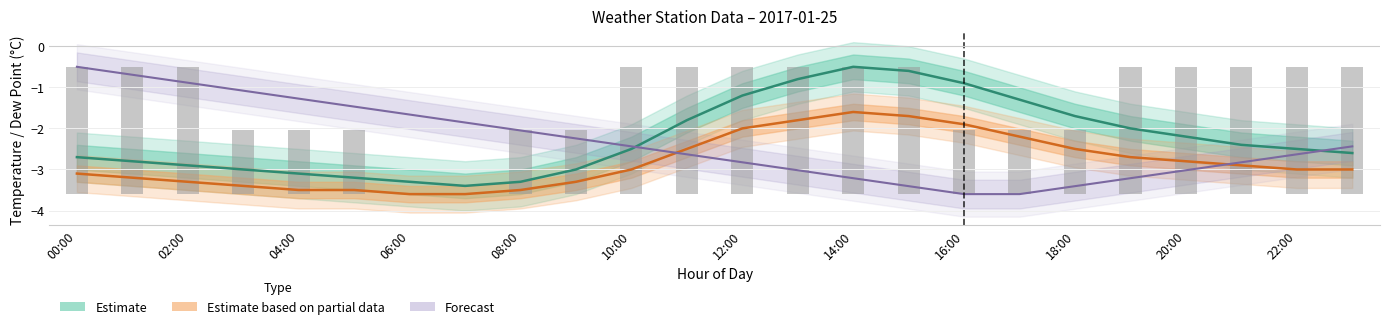

Where does the dp series first go above -3?

11:00